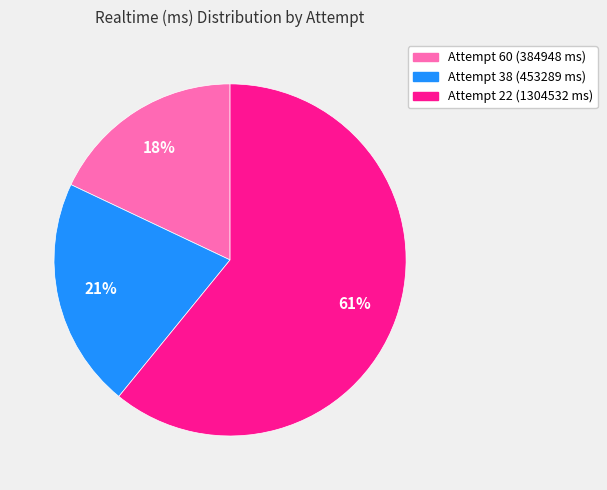

To the nearest percent, what is the difference between the Attempt 60 (384948 ms) and Attempt 22 (1304532 ms) slice percentages?

43%